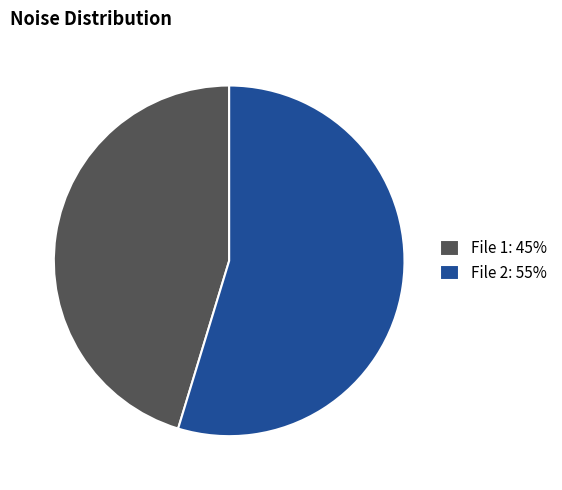

Combined, do File 2: 55% and File 1: 45% account for over 50%?

Yes